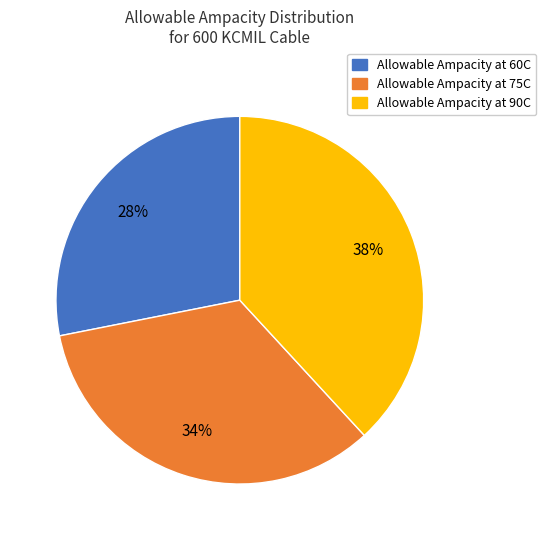

To the nearest percent, what percentage of the pie is Allowable Ampacity at 60C?

28%